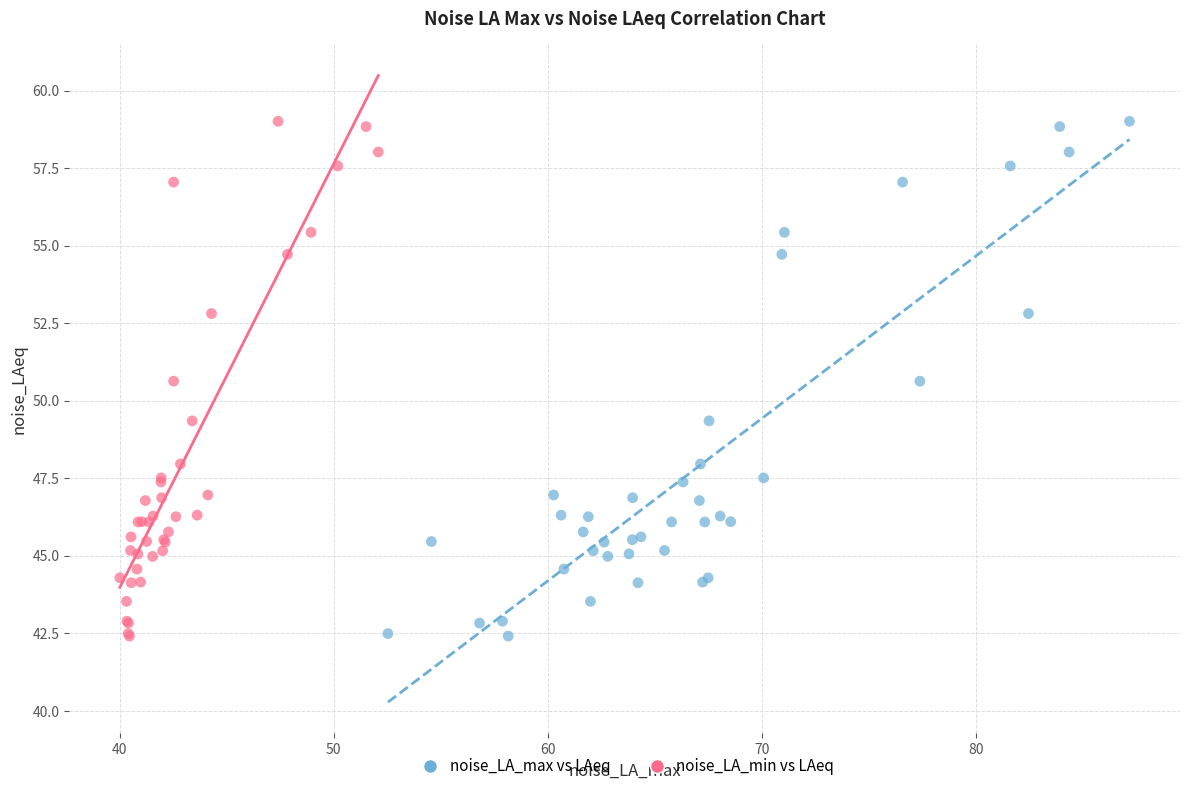

What are all the series names shown in the legend?

noise_LA_max vs LAeq, noise_LA_min vs LAeq